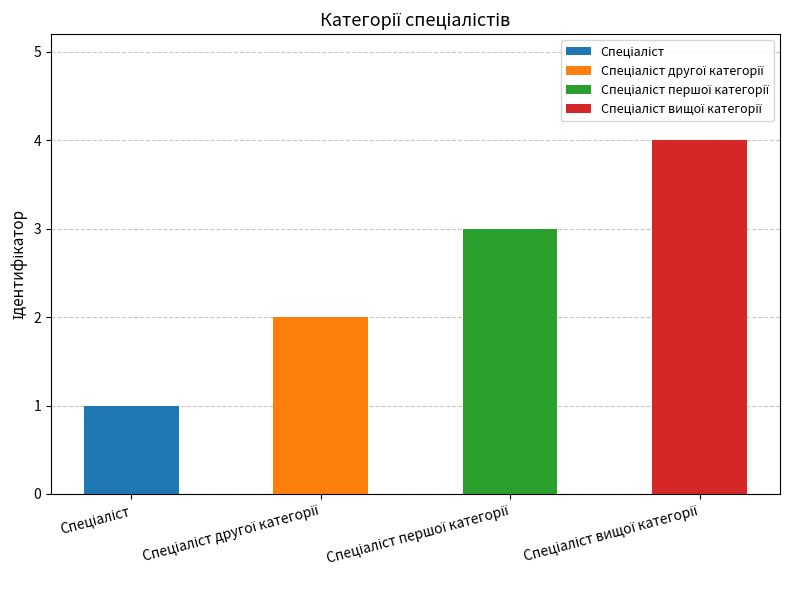

How many data points are less than 3?

2